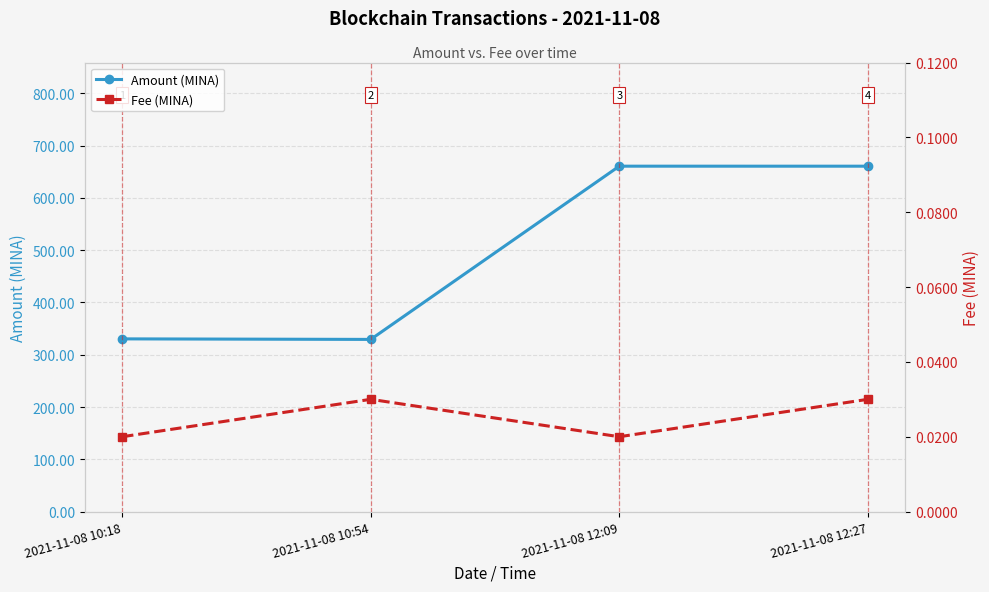

Rank the series by their average value, from lowest to highest.

Fee (MINA), Amount (MINA)